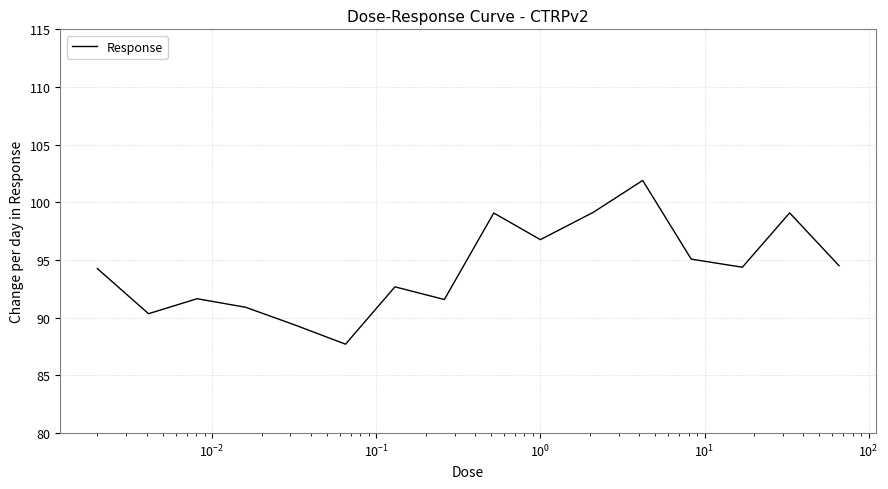

What is the difference between the maximum and minimum values?

14.2